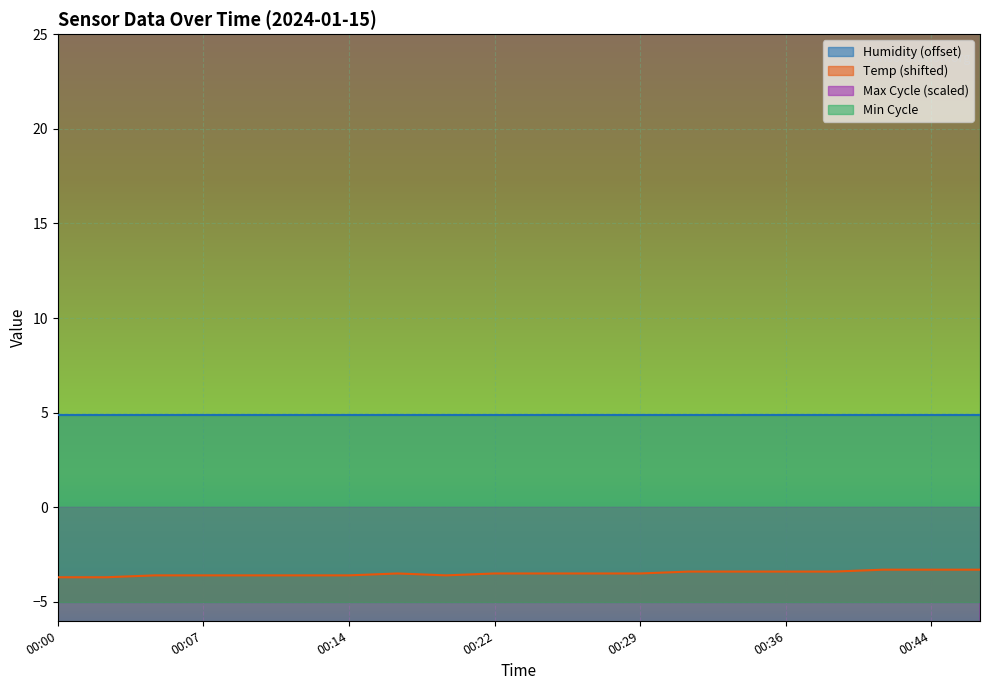

What is the difference between the maximum and minimum values?

0.4